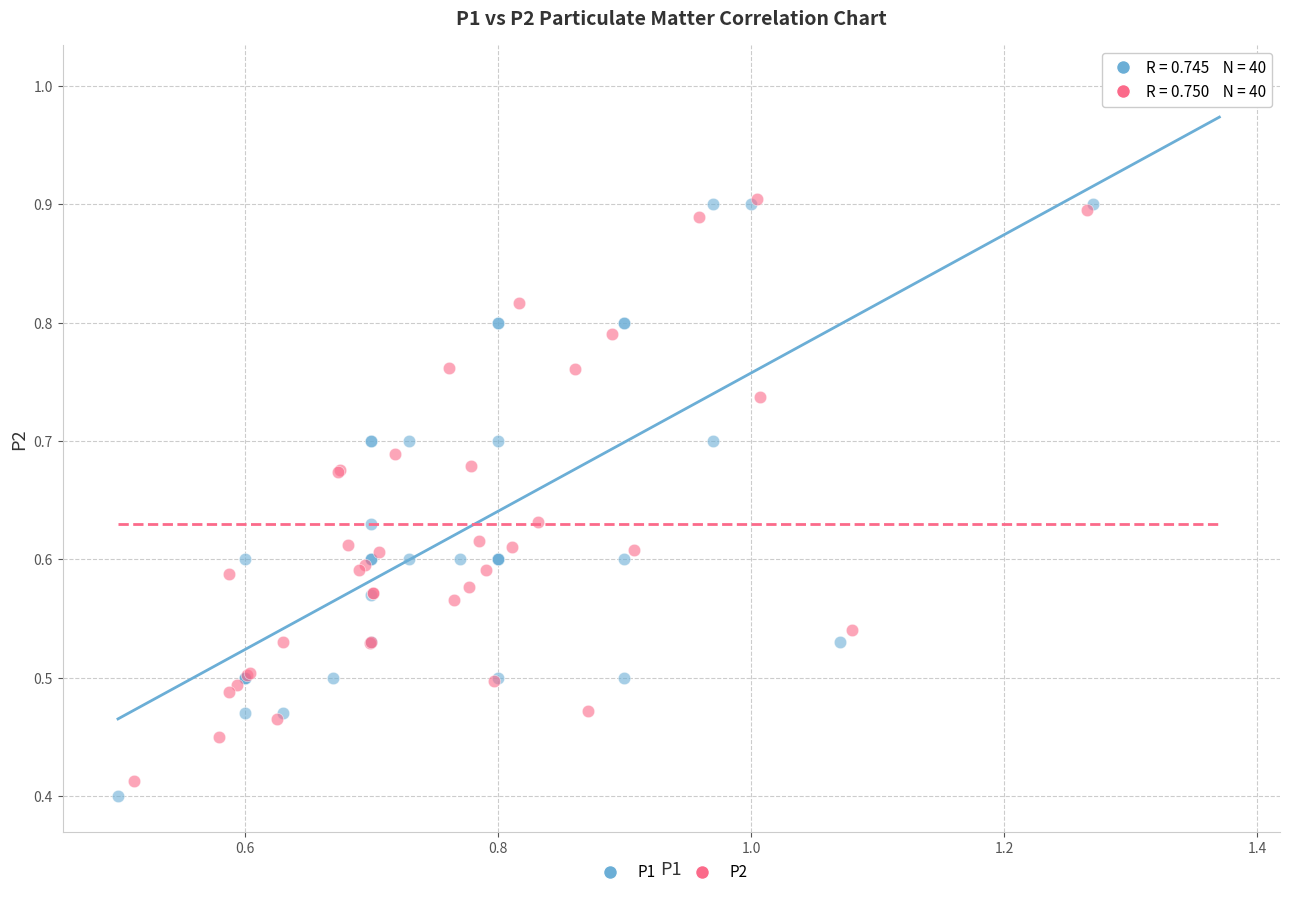

Which series has the largest Y range (max minus min)?

P1